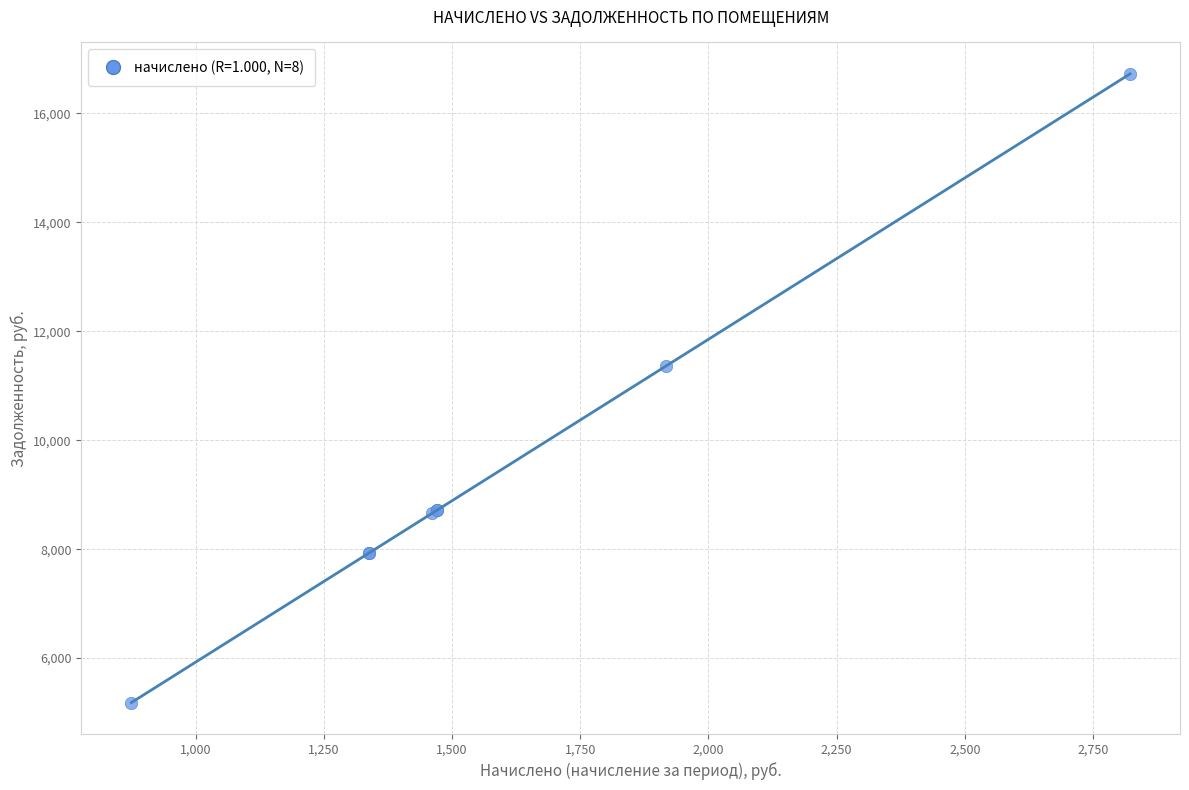

What Y value in the scatter plot is closest to 10953?

11366.4